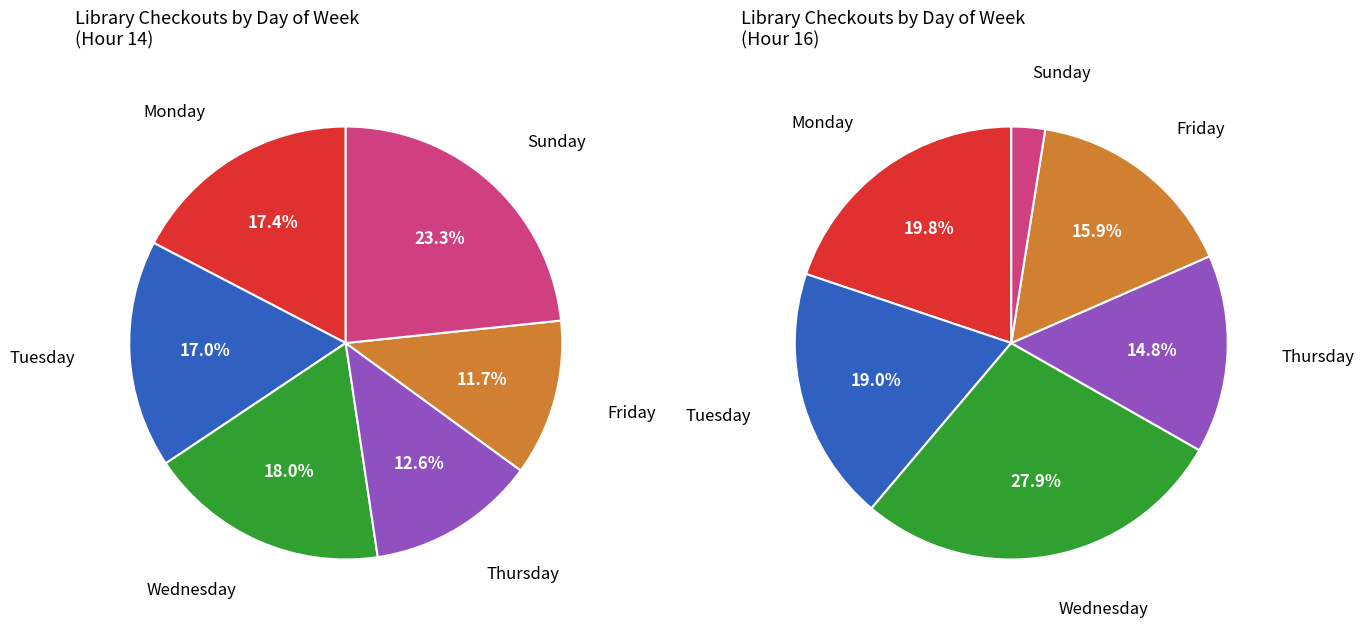

How many slices are in this pie chart?

7